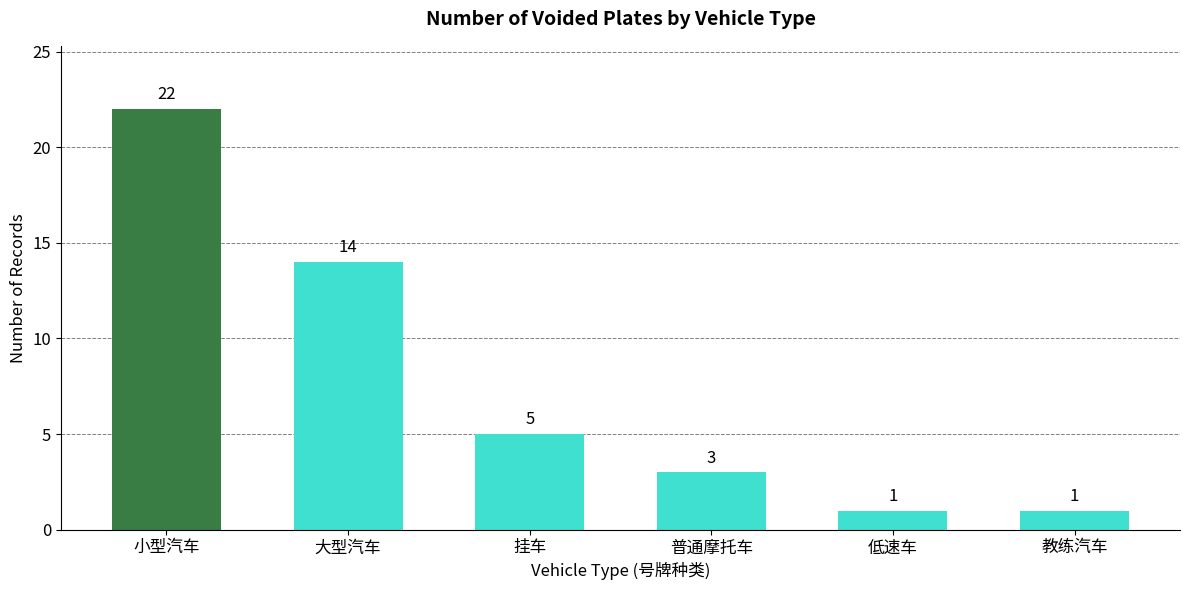

Does the chart contain any negative values?

No